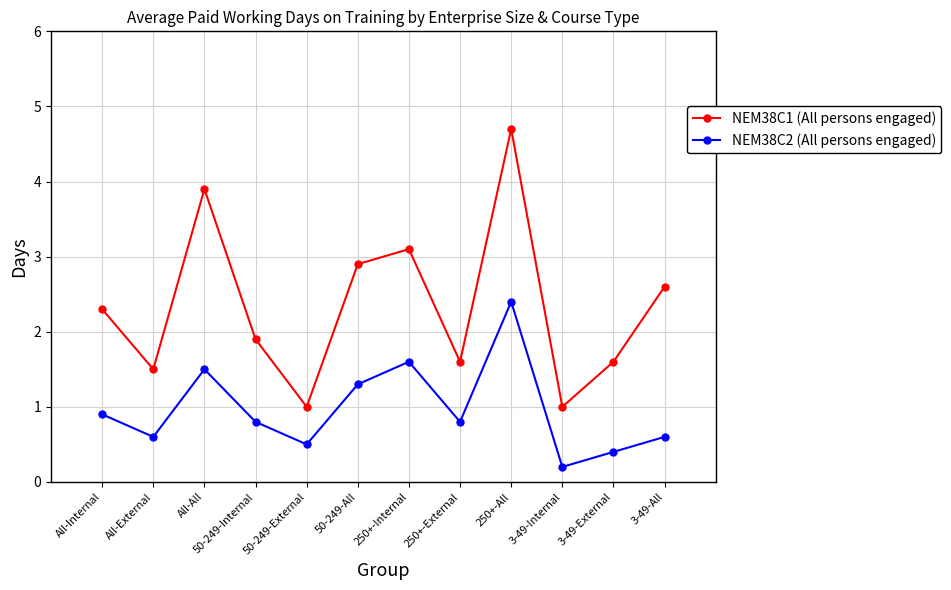

True or false: NEM38C1 (All persons engaged) and NEM38C2 (All persons engaged) cross at least once.

False